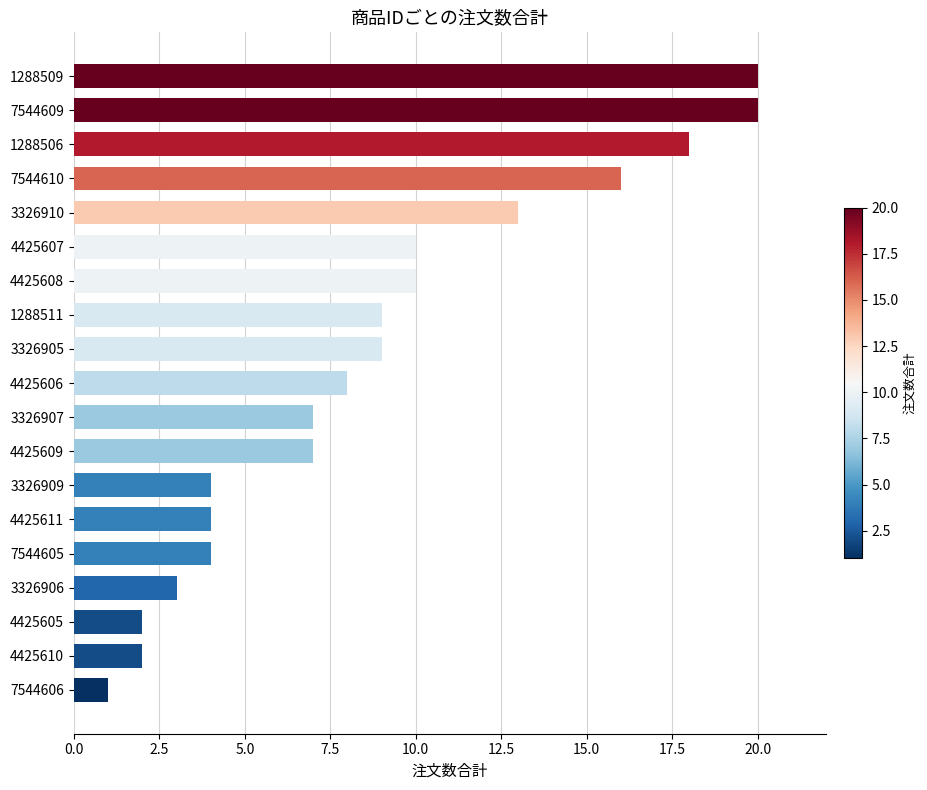

The value at 4425606 is 2. True or false?

False